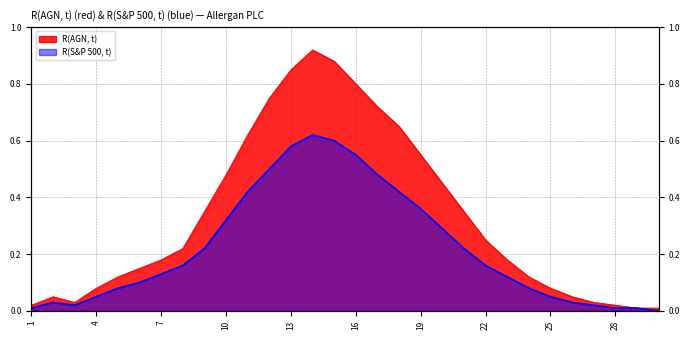

Is it true that R(AGN, t) equals 0.2 at 23?

True